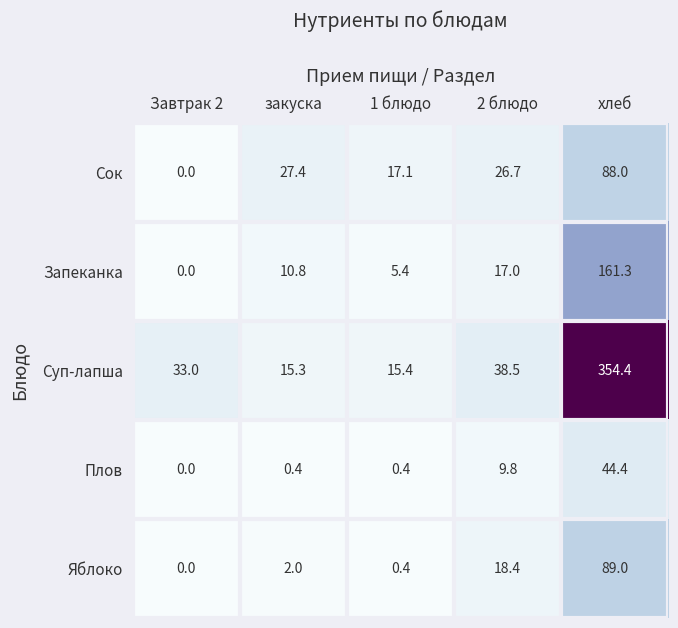

What is the difference between the maximum and minimum values in the Сок series?

88.0